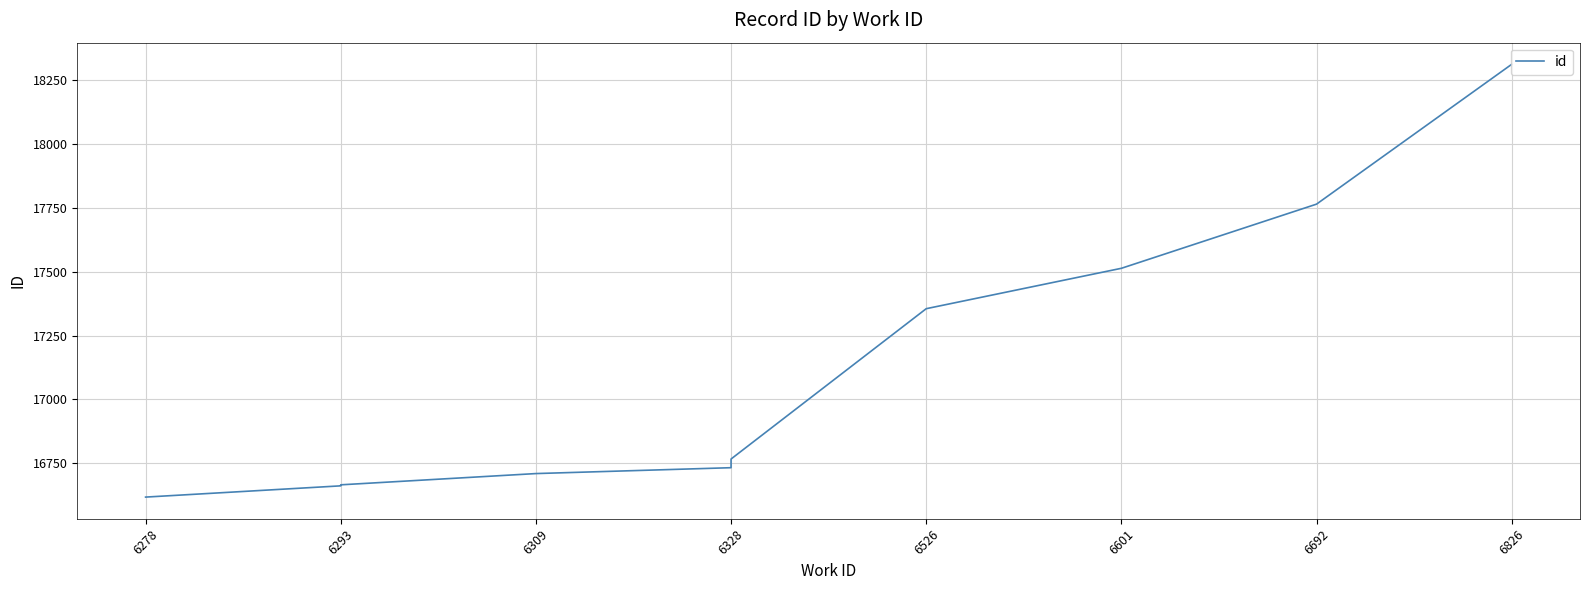

Which has a higher value, 6328 or 6293?

6328